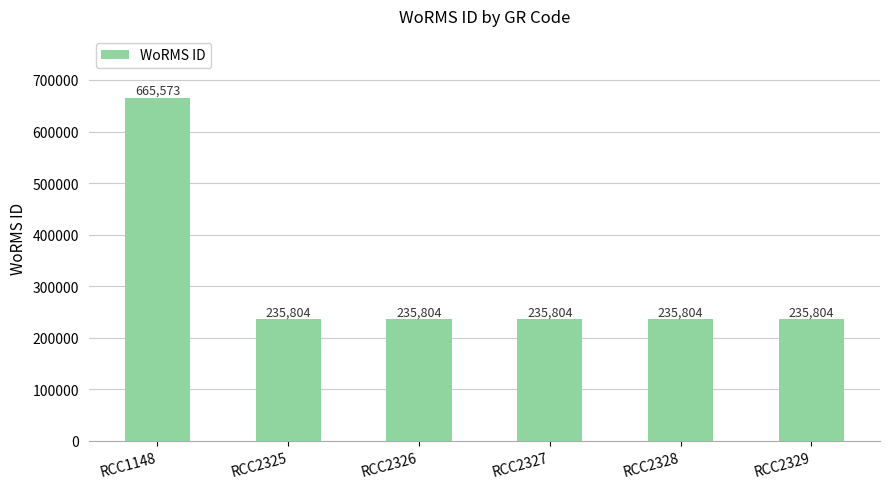

How many values exceed 235804?

1